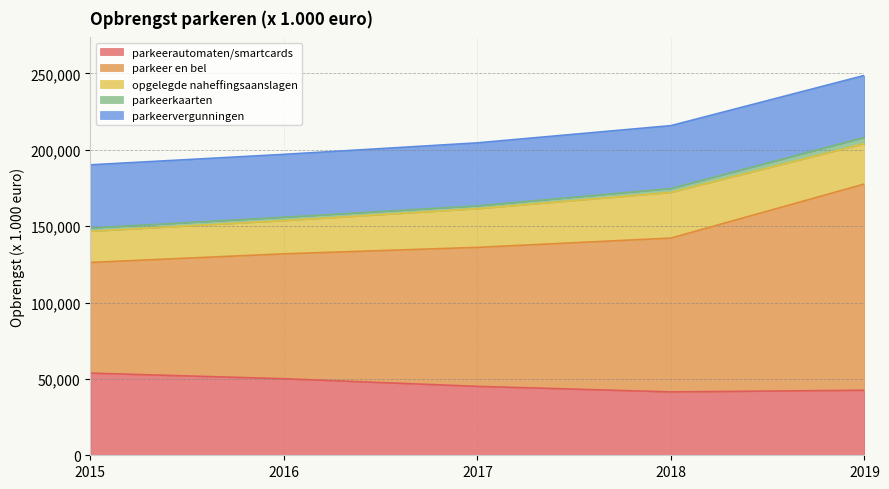

True or false: parkeer en bel and parkeerkaarten intersect in this chart.

False